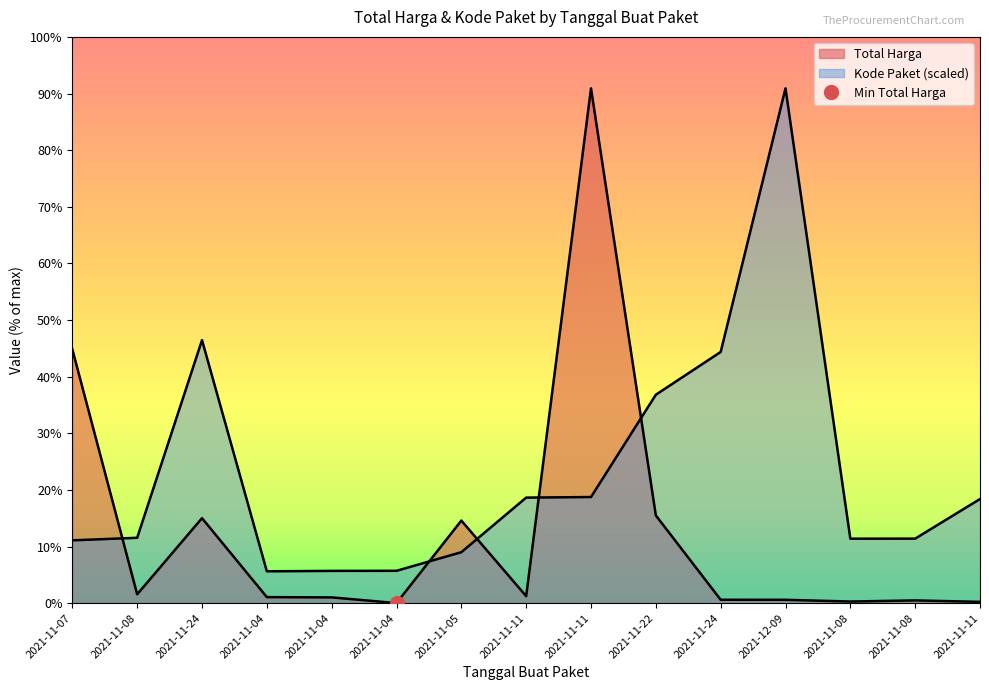

At which category does the chart reach its peak across all series?

2021-11-11